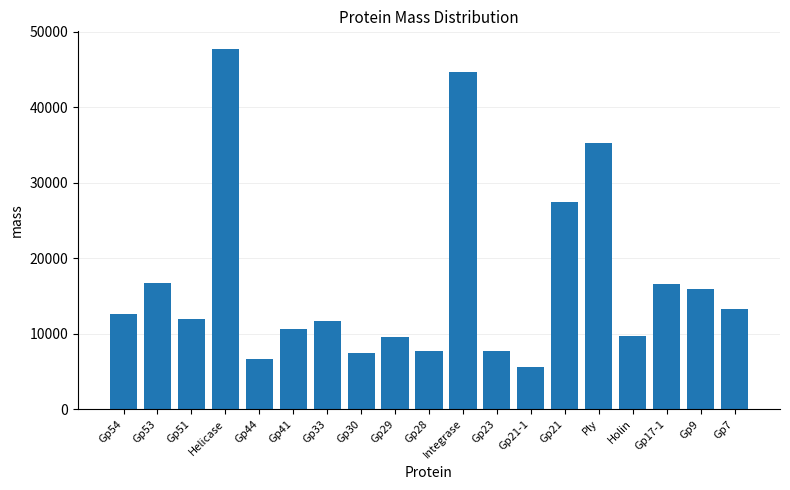

What is the sum of all values?

318641.0